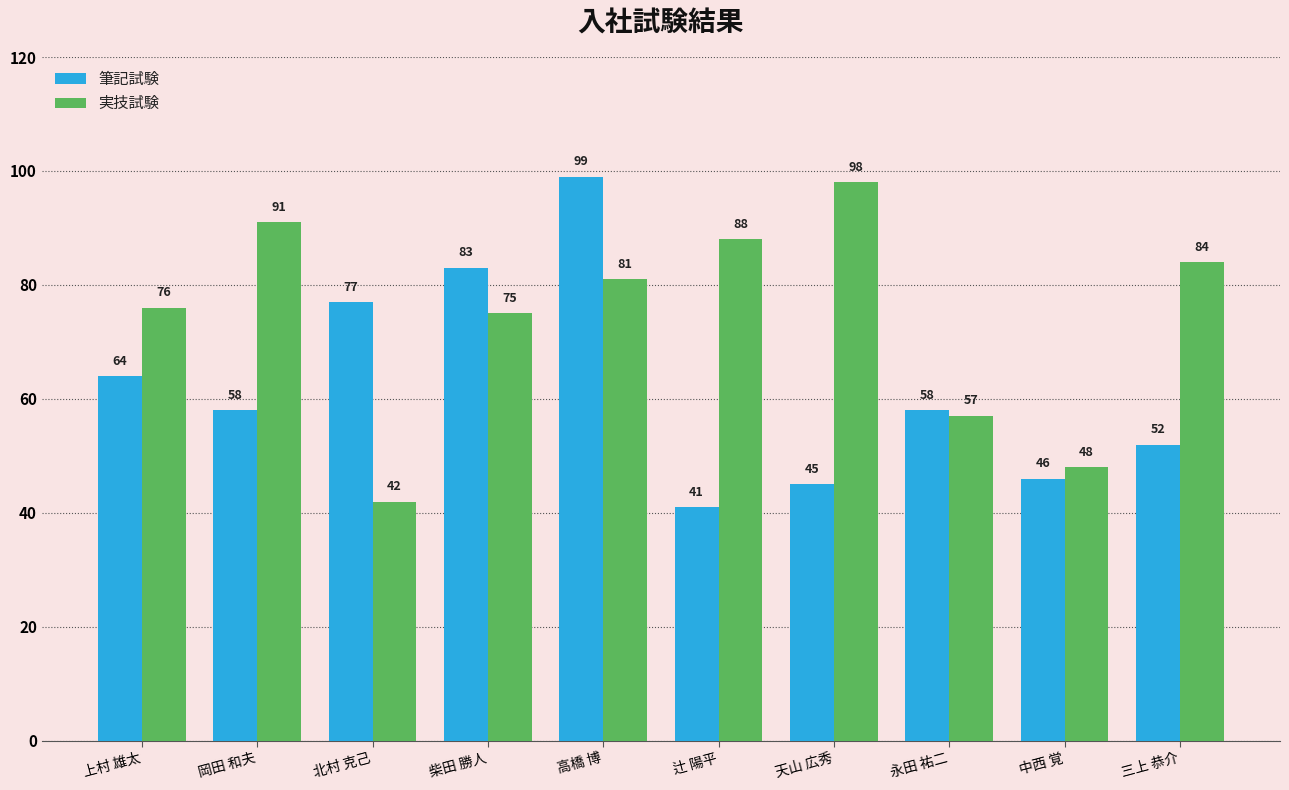

Which series has the widest spread of values?

筆記試験